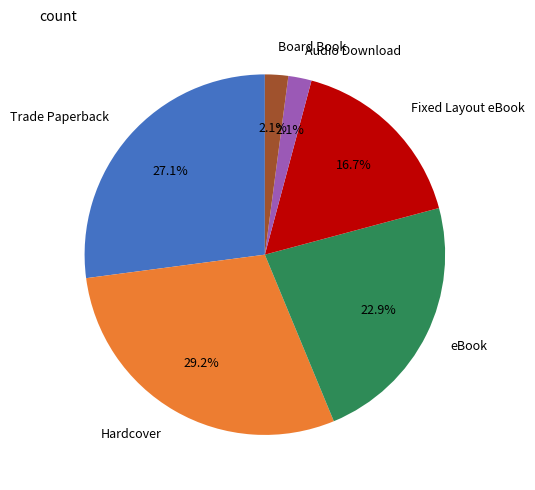

Does eBook represent more than half of the total?

No